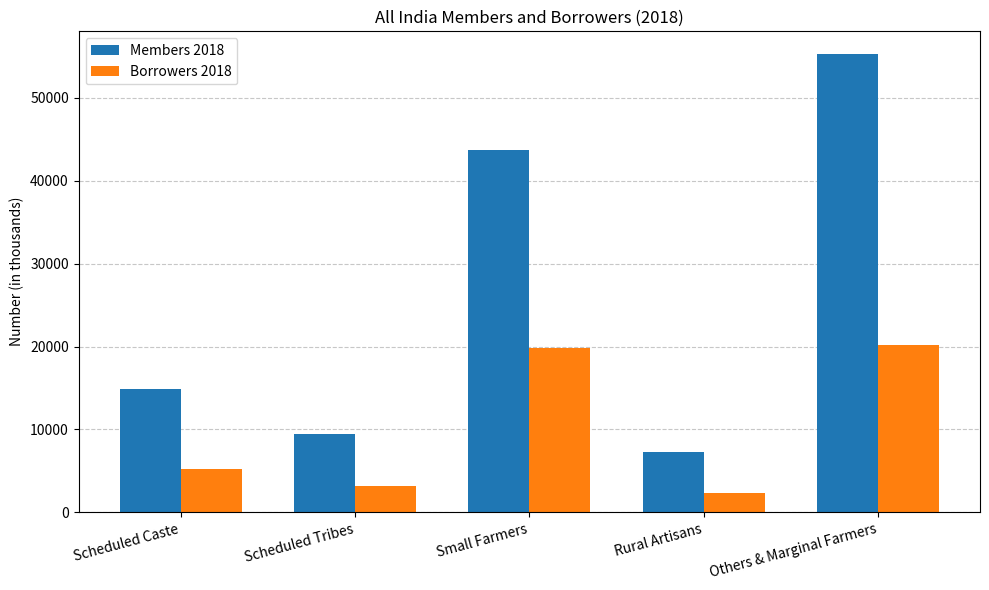

At which label does Members 2018 reach its minimum?

Rural Artisans